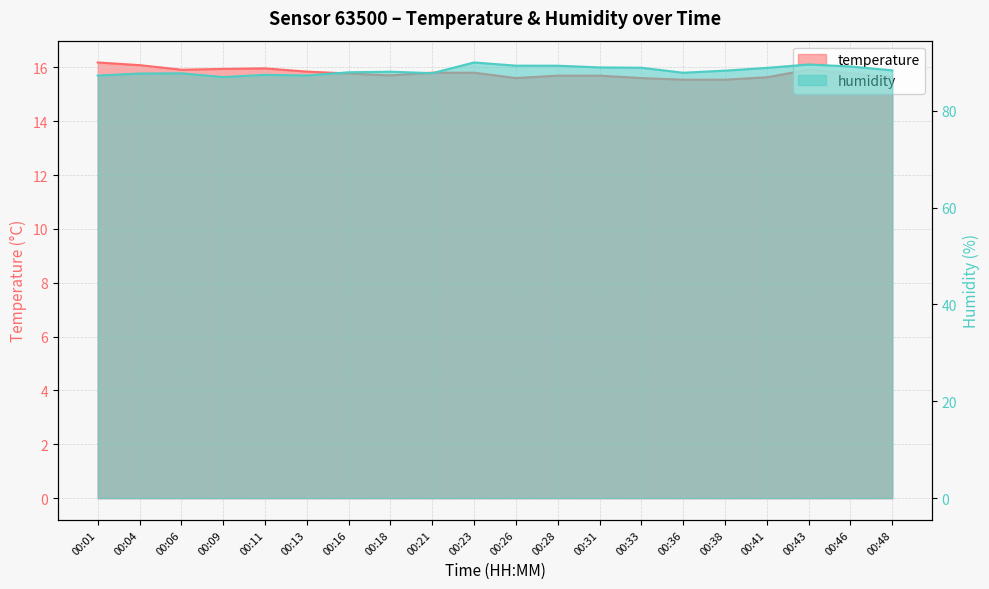

What is the difference between the maximum and minimum values in the temperature series?

0.6